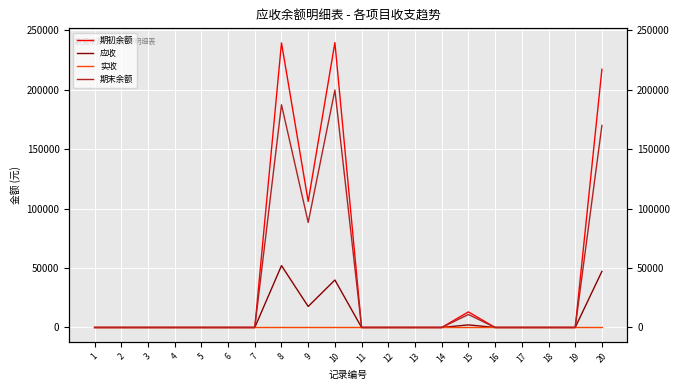

How many lines are shown in the chart?

4